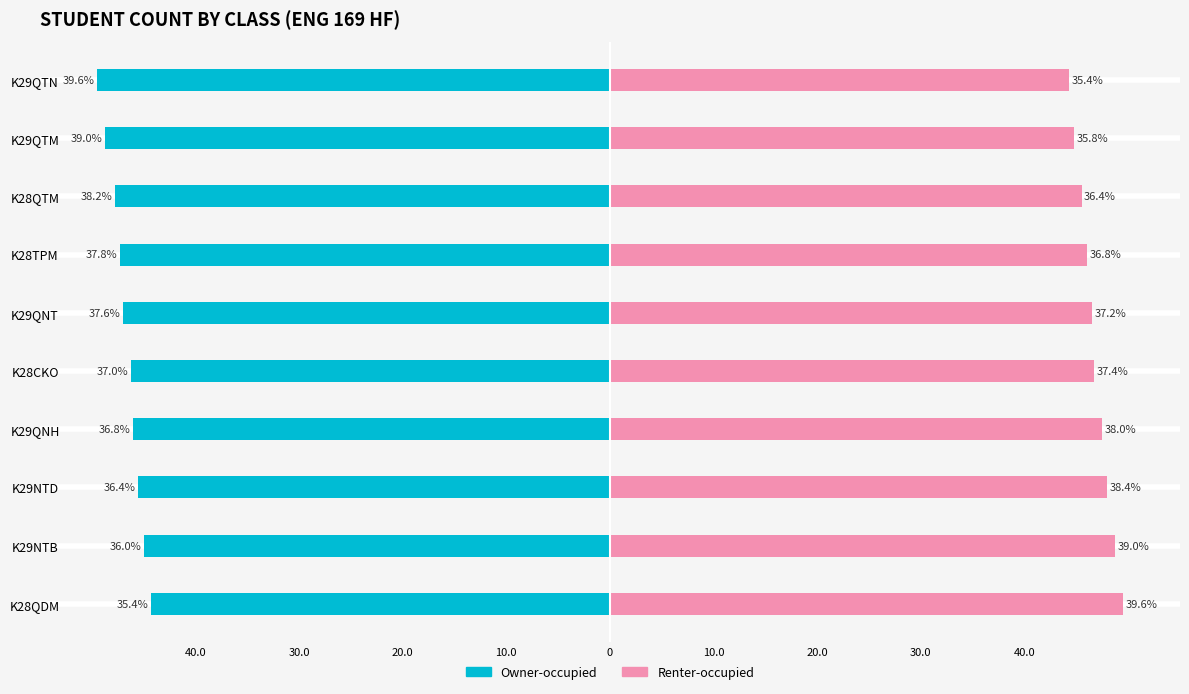

List the series in order of their peak value, highest first.

Renter-occupied, Owner-occupied